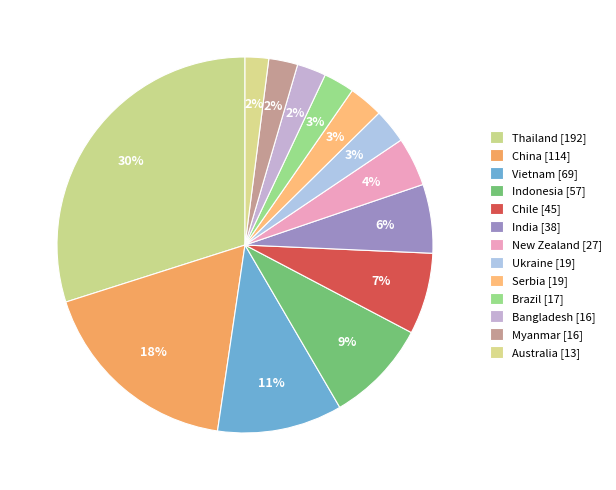

How many segments does this pie chart have?

13